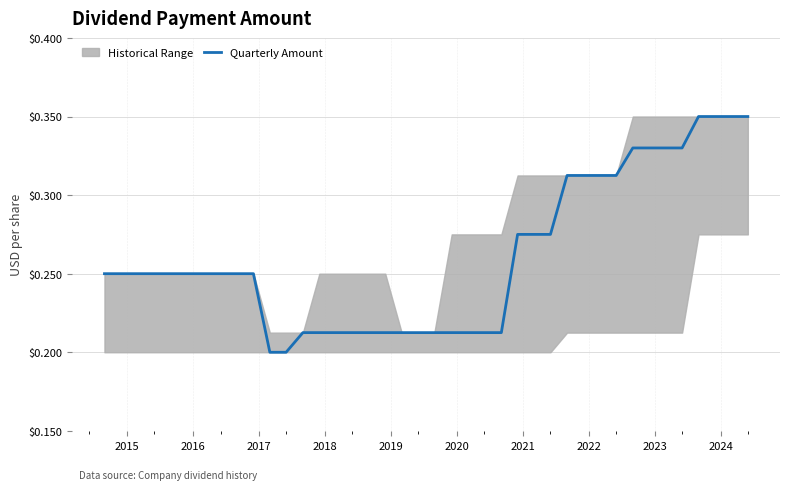

What is the difference between the second highest and second lowest values?

0.1